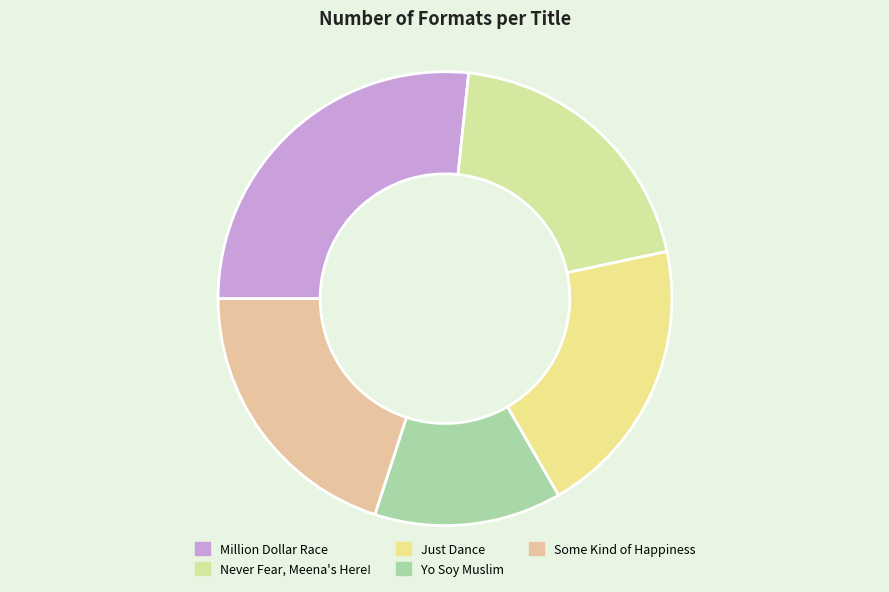

How many slices are in this pie chart?

5